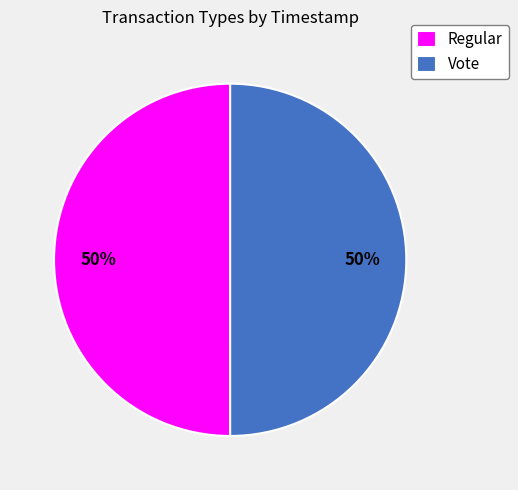

To the nearest percent, what is the average slice percentage?

50%